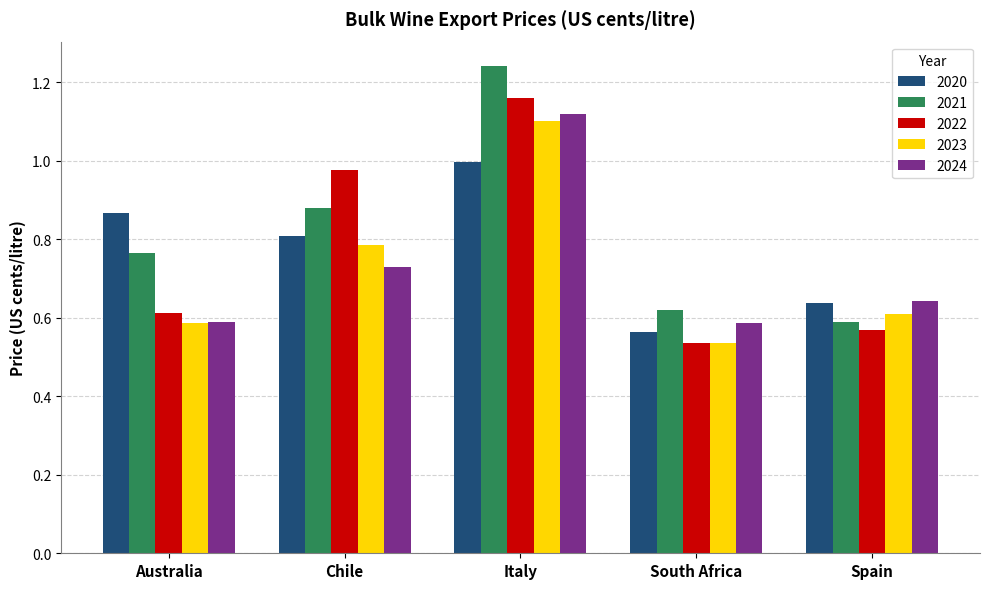

At which label is 2020 closest to 0?

South Africa